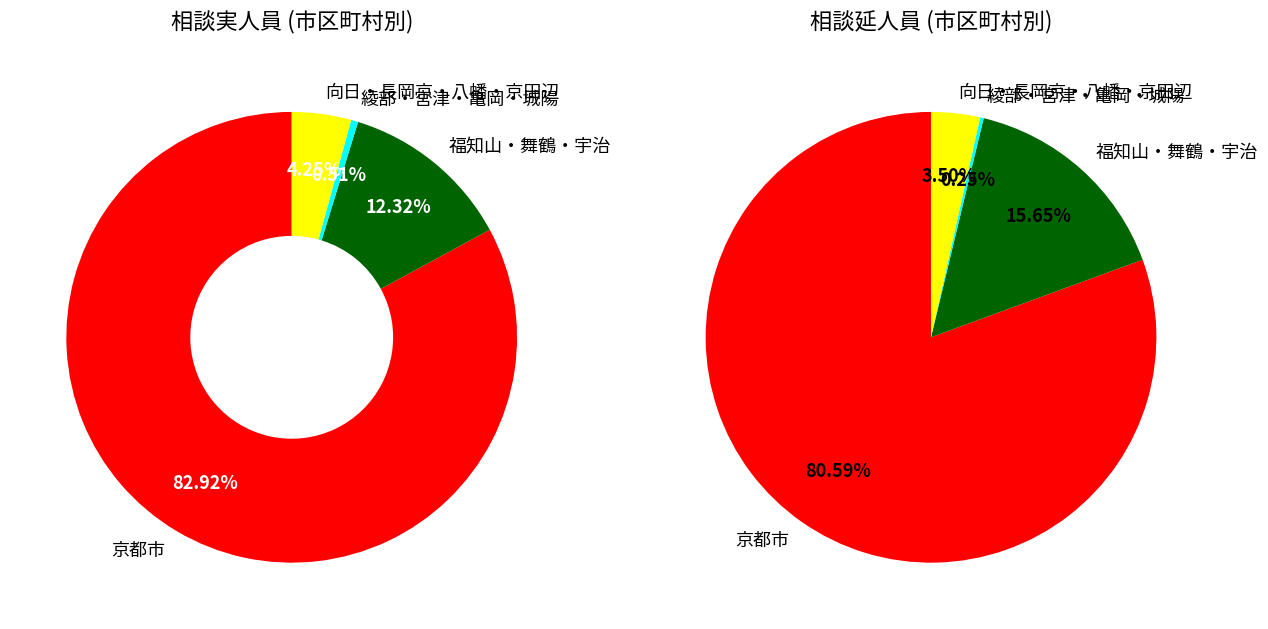

Rank the series by their average value, from lowest to highest.

実人員, 延人員